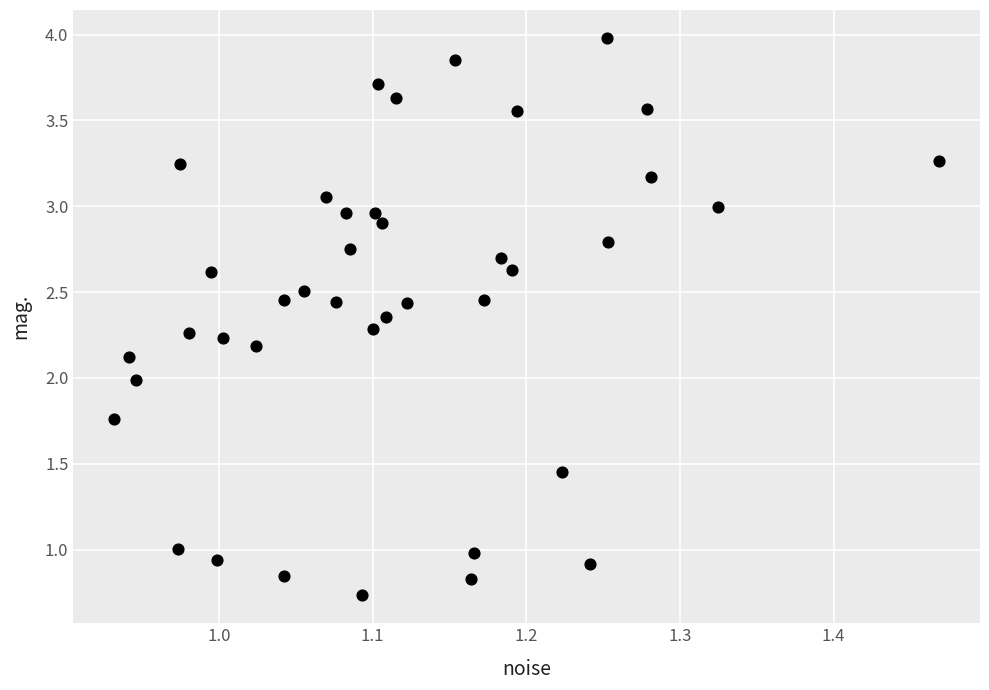

What is the range of X values (max minus min)?

0.5